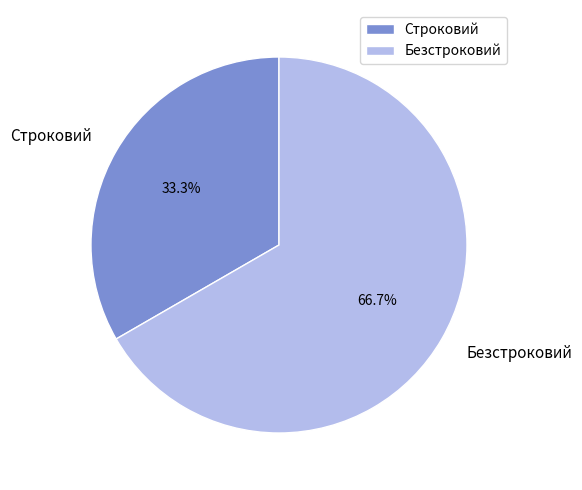

Is there a majority slice in this chart?

Yes